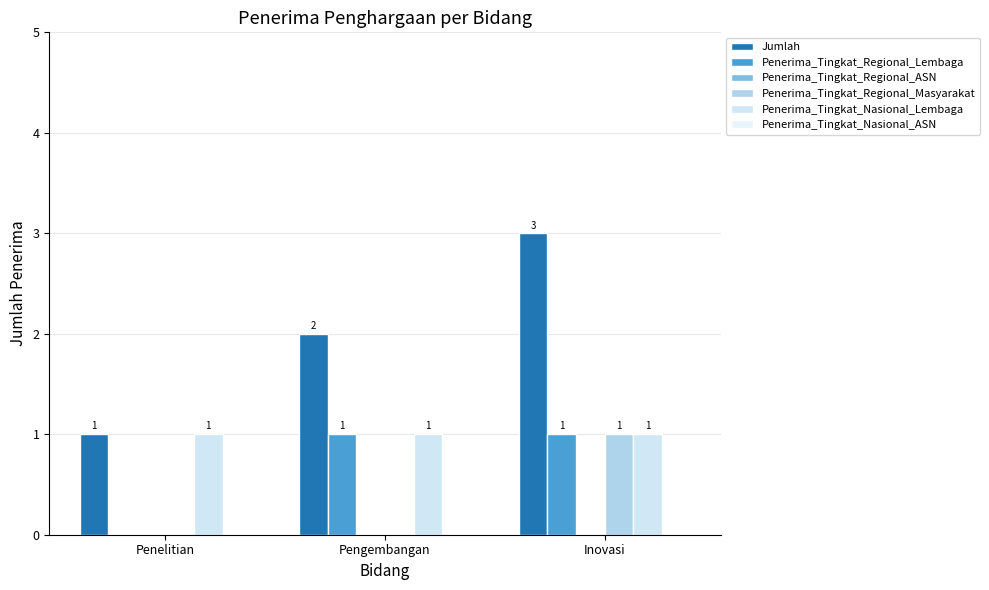

Reading left to right, extract all data points from this chart.

Jumlah: Penelitian=1	Pengembangan=2	Inovasi=3
Penerima_Tingkat_Regional_Lembaga: Penelitian=0	Pengembangan=1	Inovasi=1
Penerima_Tingkat_Regional_ASN: Penelitian=0	Pengembangan=0	Inovasi=0
Penerima_Tingkat_Regional_Masyarakat: Penelitian=0	Pengembangan=0	Inovasi=1
Penerima_Tingkat_Nasional_Lembaga: Penelitian=1	Pengembangan=1	Inovasi=1
Penerima_Tingkat_Nasional_ASN: Penelitian=0	Pengembangan=0	Inovasi=0